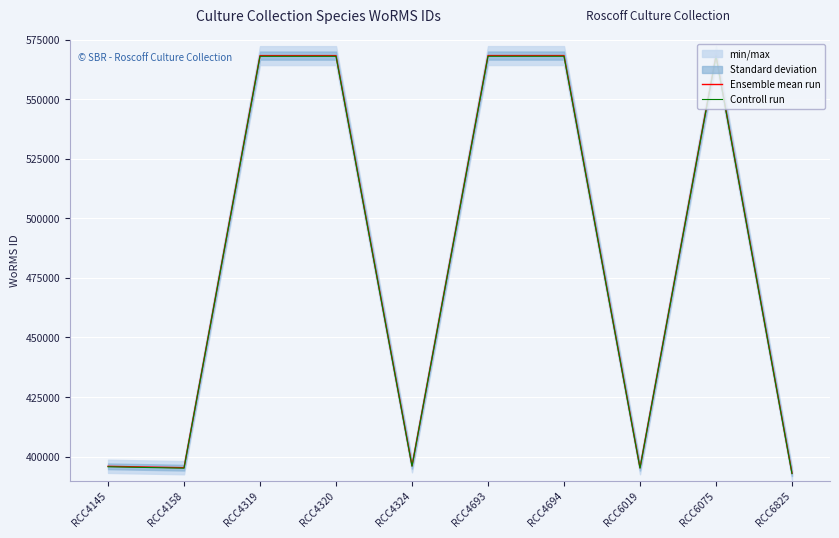

True or false: Ensemble mean run and Controll run cross at least once.

False